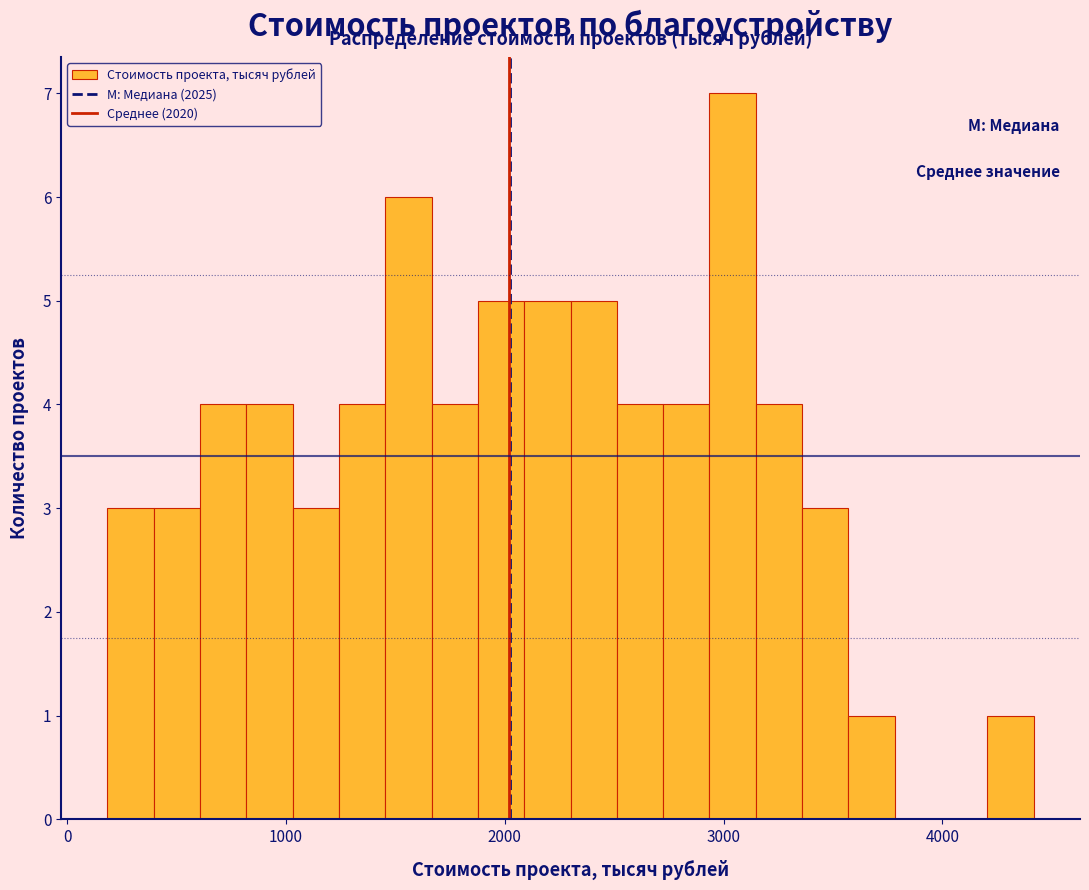

Read against the x-axis, roughly where is the centre of the tallest bar?

3000